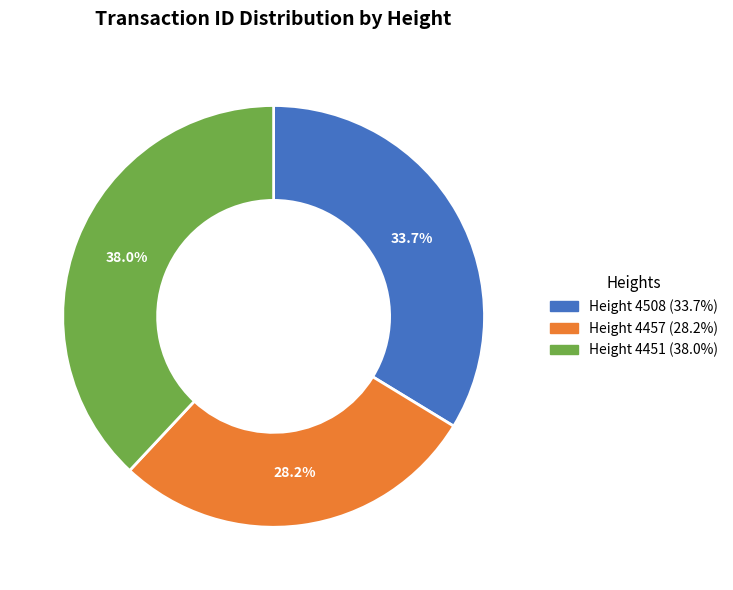

Is there any slice that represents more than half of the pie?

No